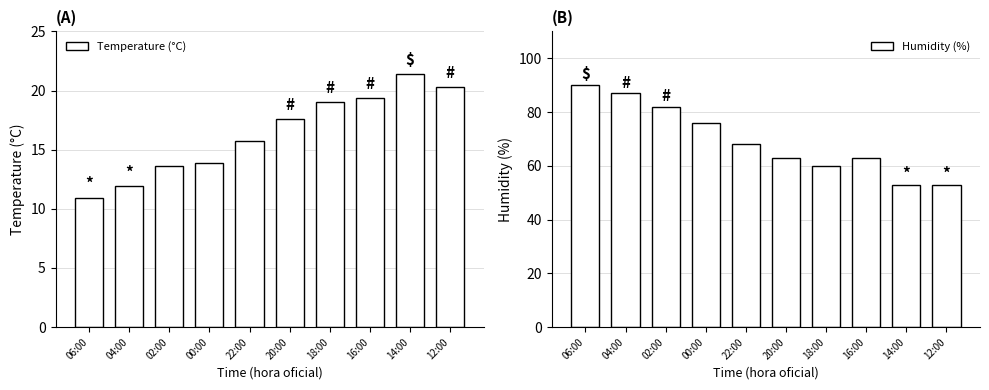

List the labels in order of Temperature (°C) value, smallest first.

06:00, 04:00, 02:00, 00:00, 22:00, 20:00, 18:00, 16:00, 12:00, 14:00